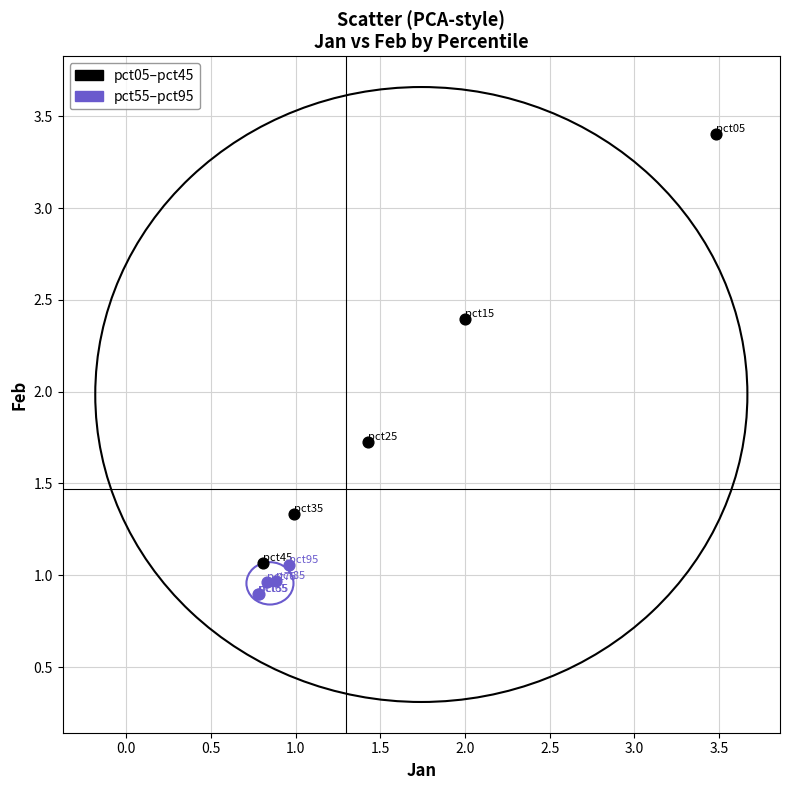

Which series reaches the minimum Y coordinate?

pct55–pct95